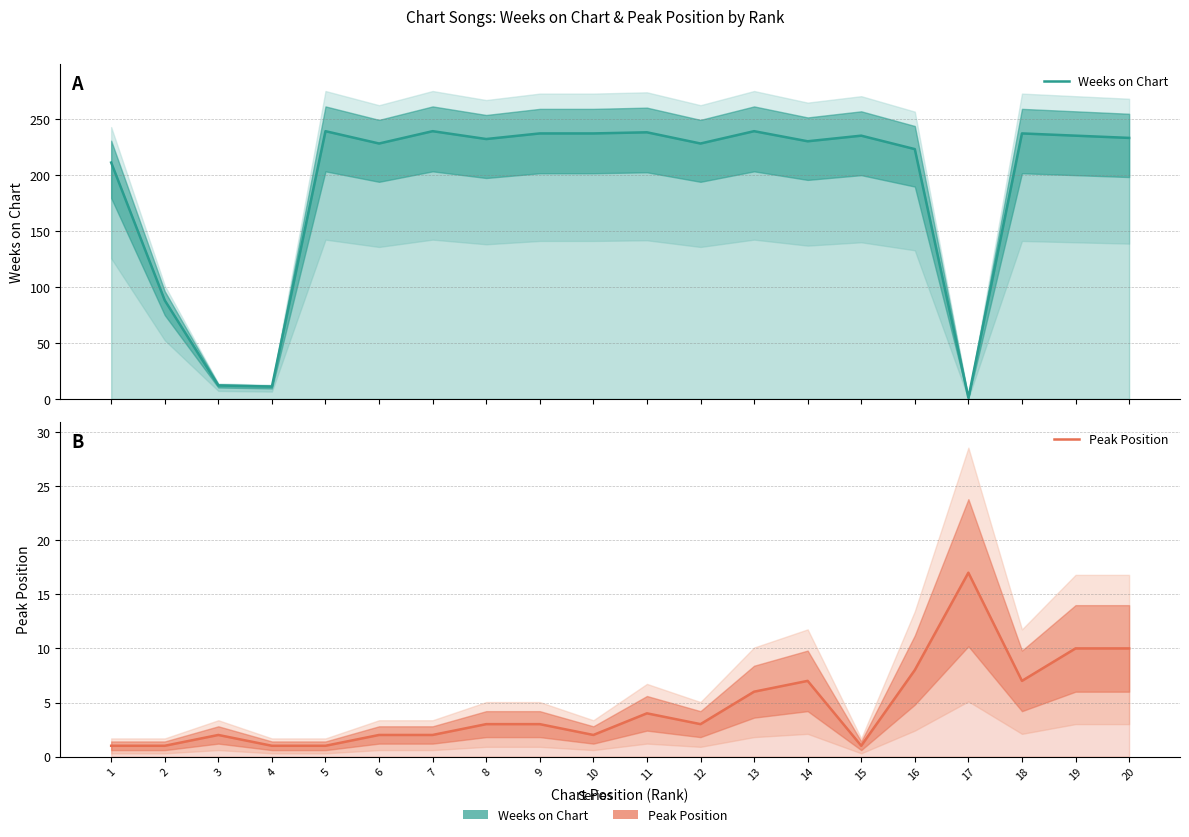

What is the difference between the maximum and minimum values in the Weeks on Chart series?

238